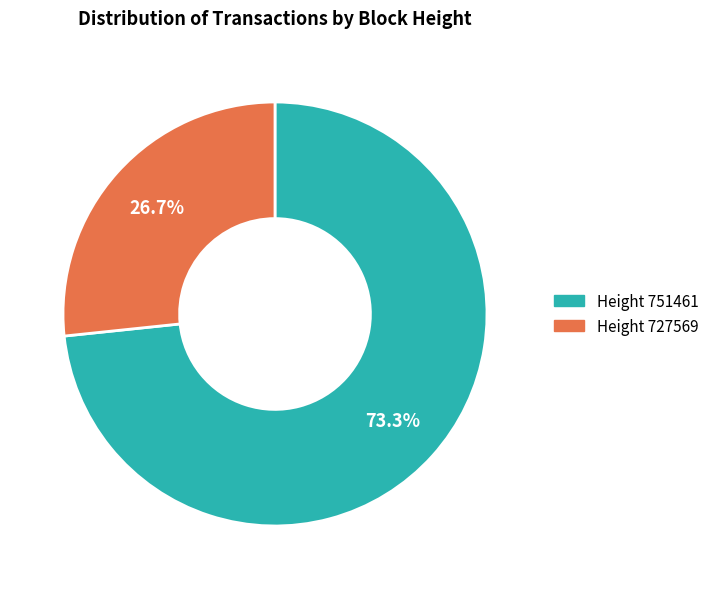

Is there any slice that represents more than half of the pie?

Yes